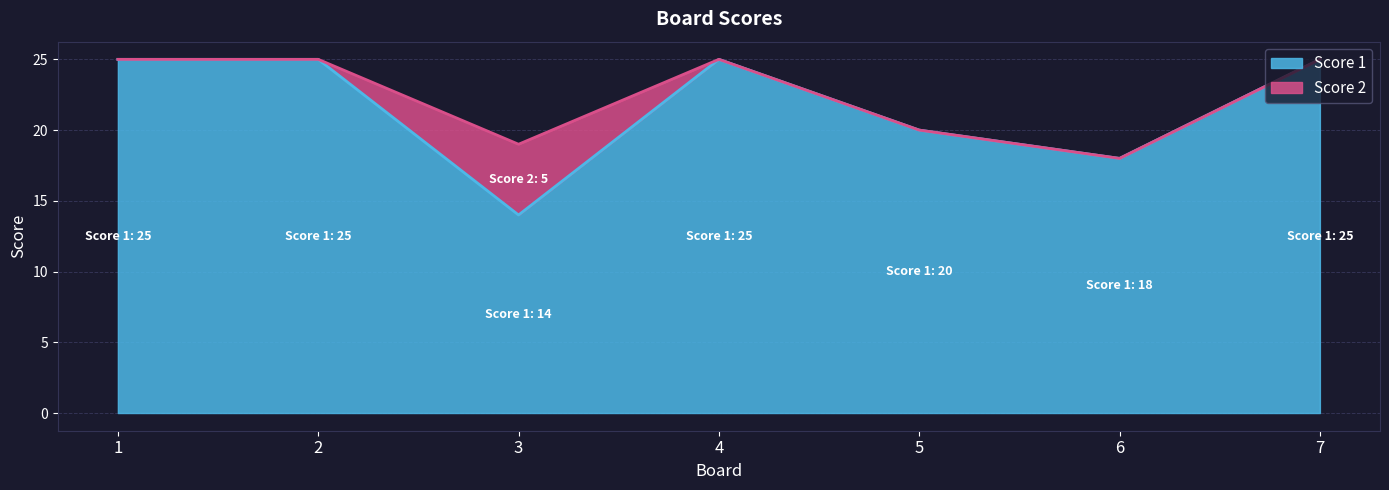

At which category does the chart reach its minimum across all series?

3